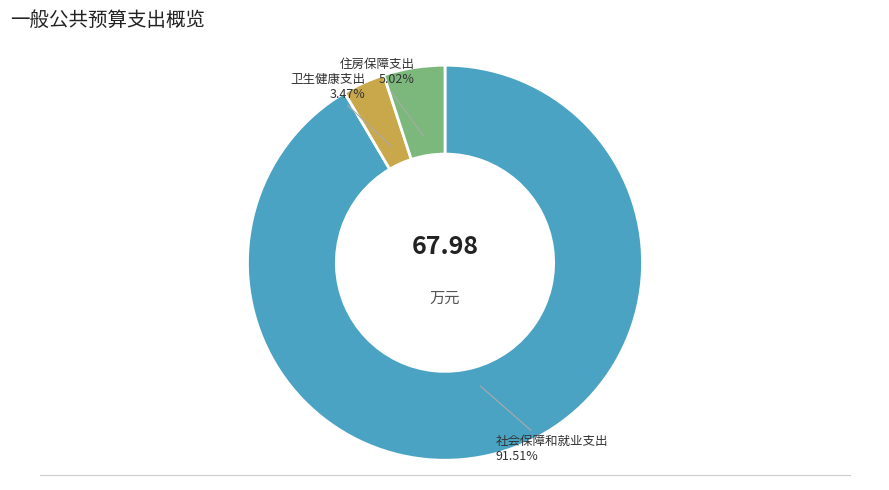

Rank the categories by value from lowest to highest.

卫生健康支出, 住房保障支出, 社会保障和就业支出